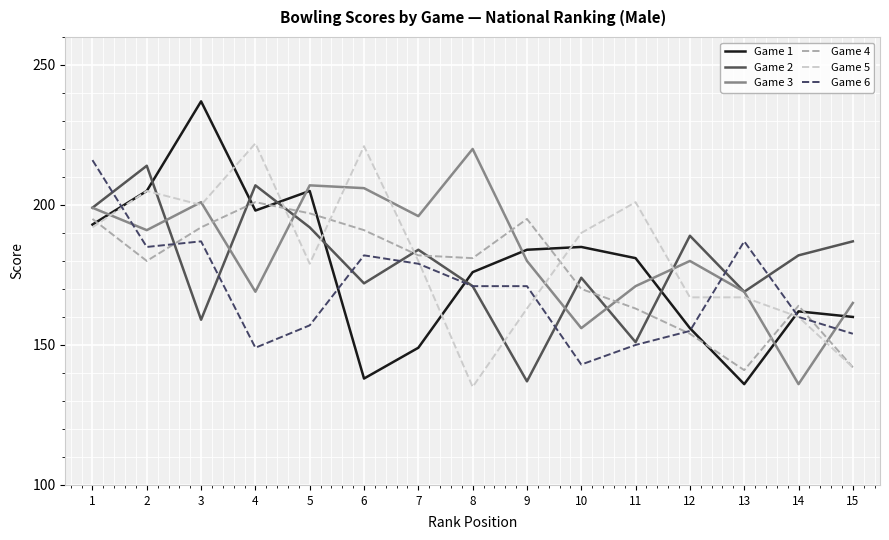

What is the sum of all Game 4 values?

2648